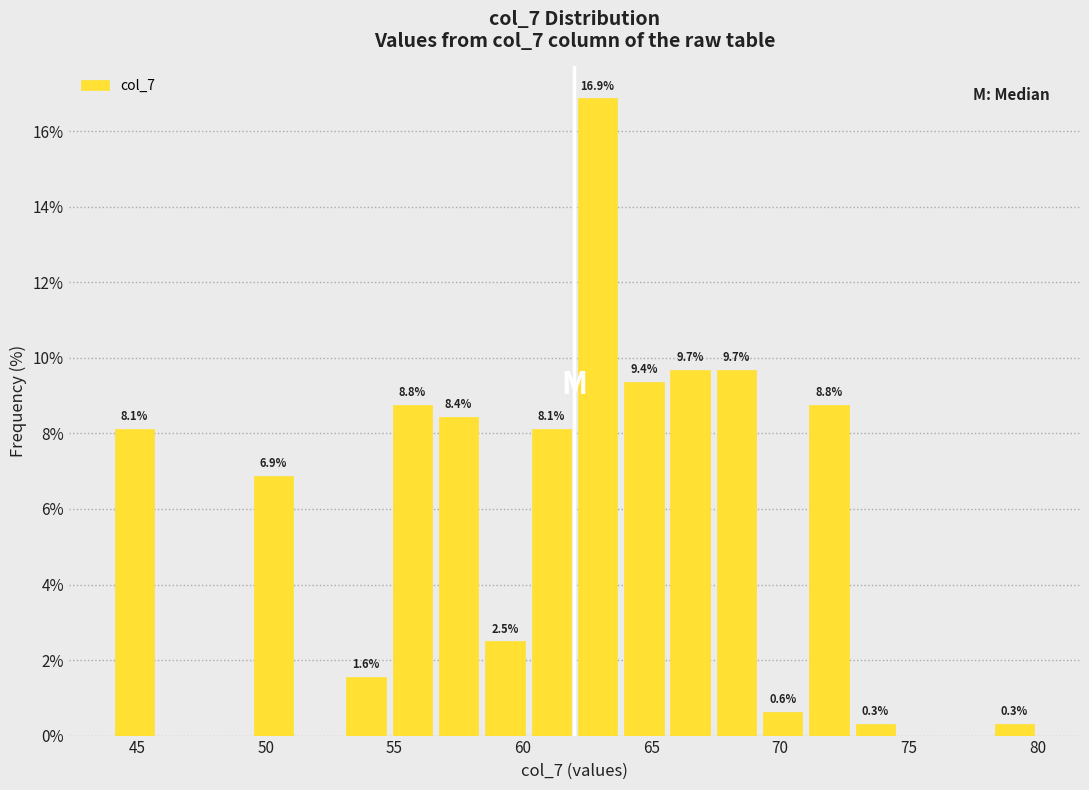

Around what value on the x-axis is the tallest bar? Give the approximate position of its centre, as read against the axis.

63.0